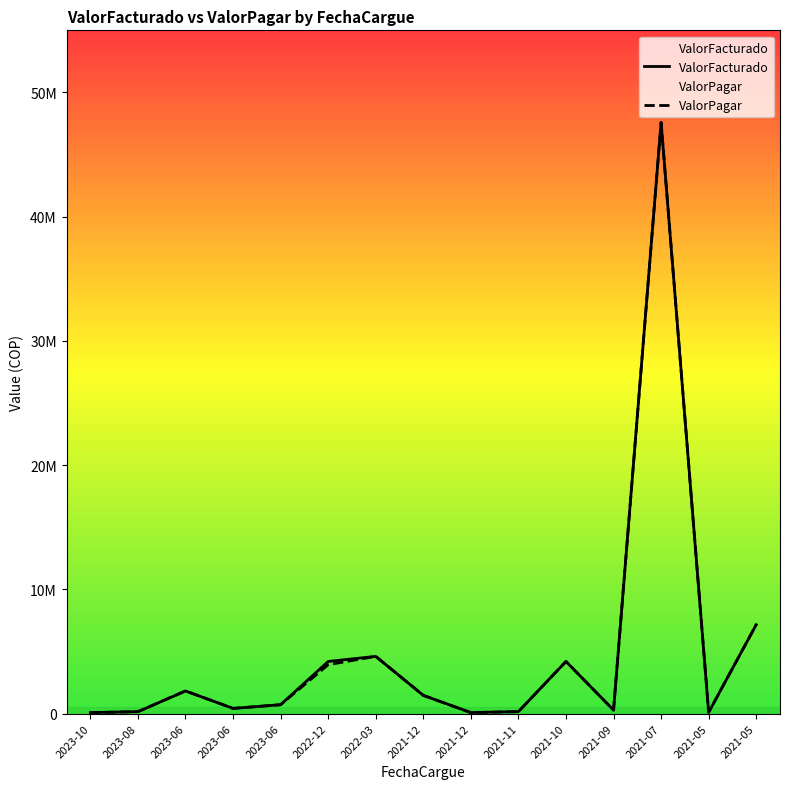

What is the total value across all series at 2023-10?

150514